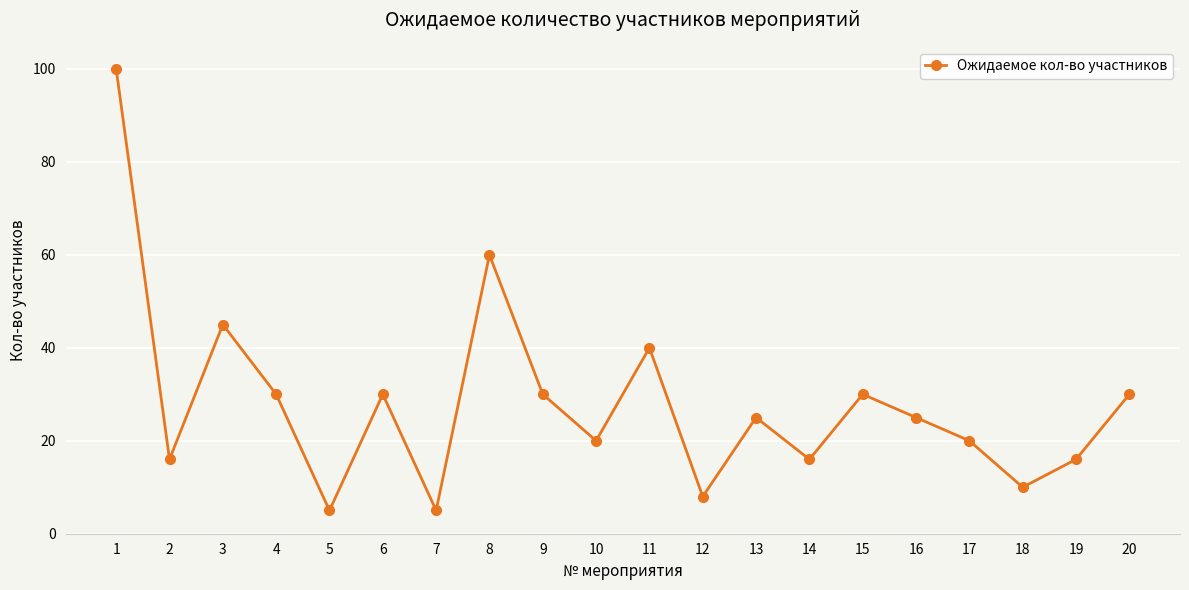

What is the sum of all values?

561